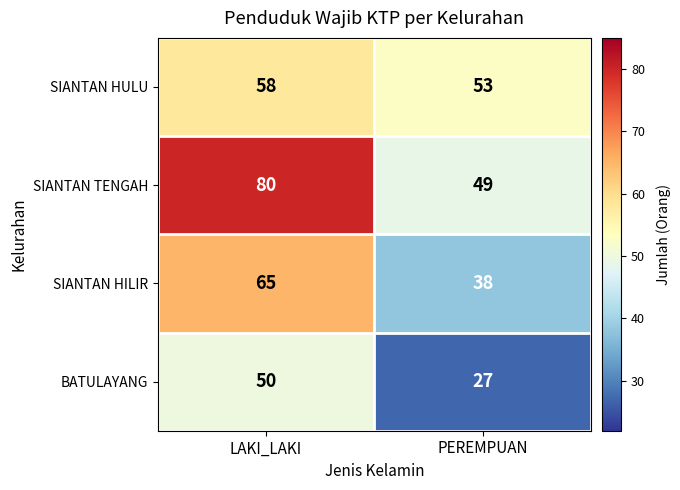

Which category has the highest value across all series?

LAKI_LAKI